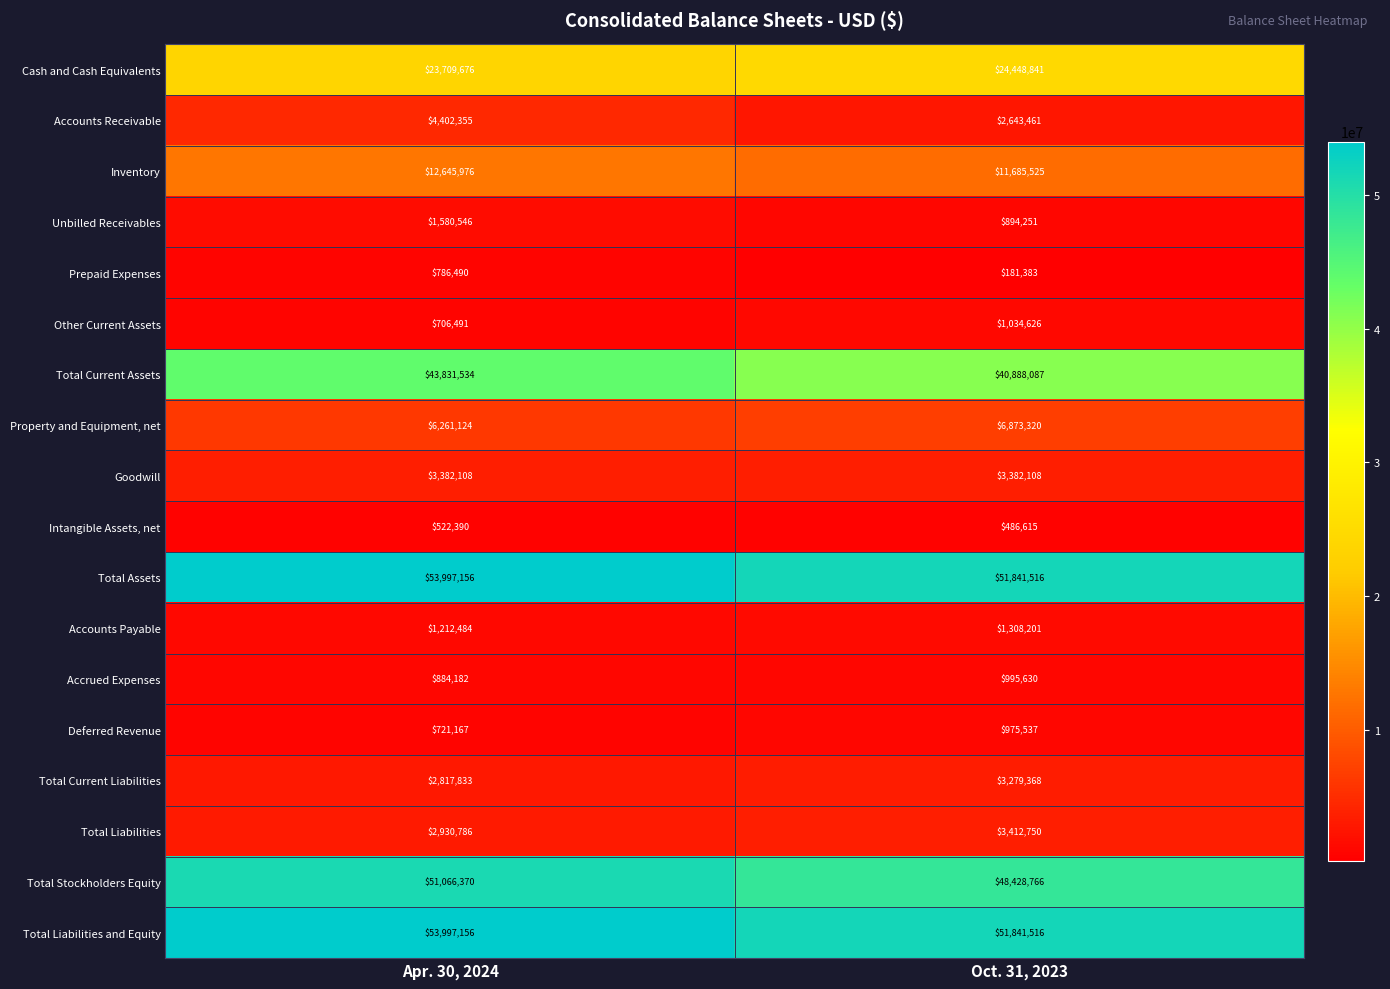

What is the maximum value shown in the chart?

53997156